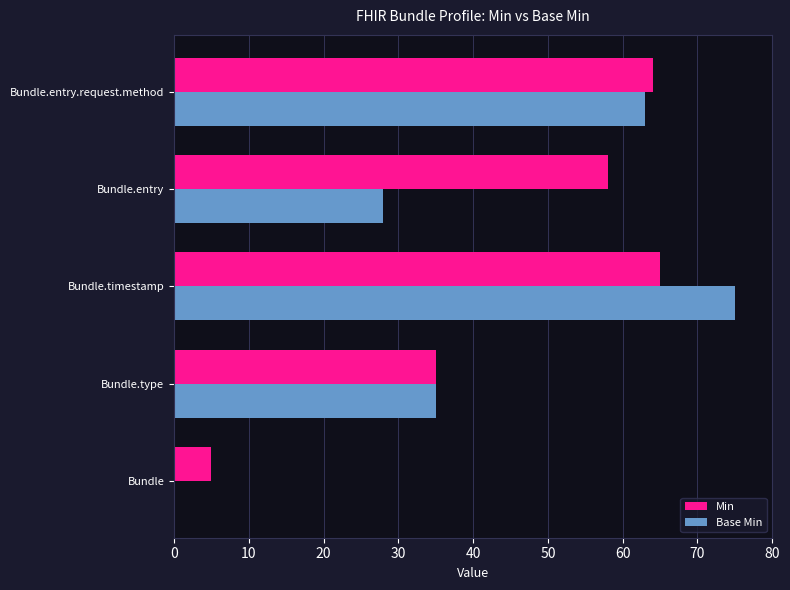

The Min series shows 76 at Bundle.entry. True or false?

False